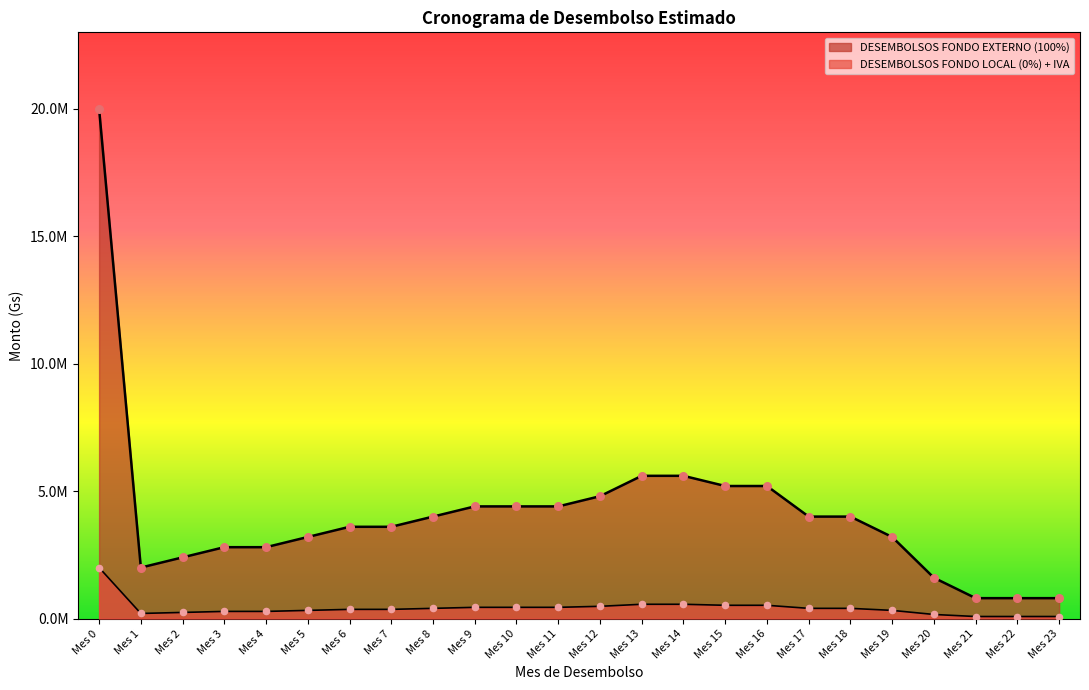

Which series reaches the minimum Y coordinate?

DESEMBOLSOS FONDO EXTERNO (100%)